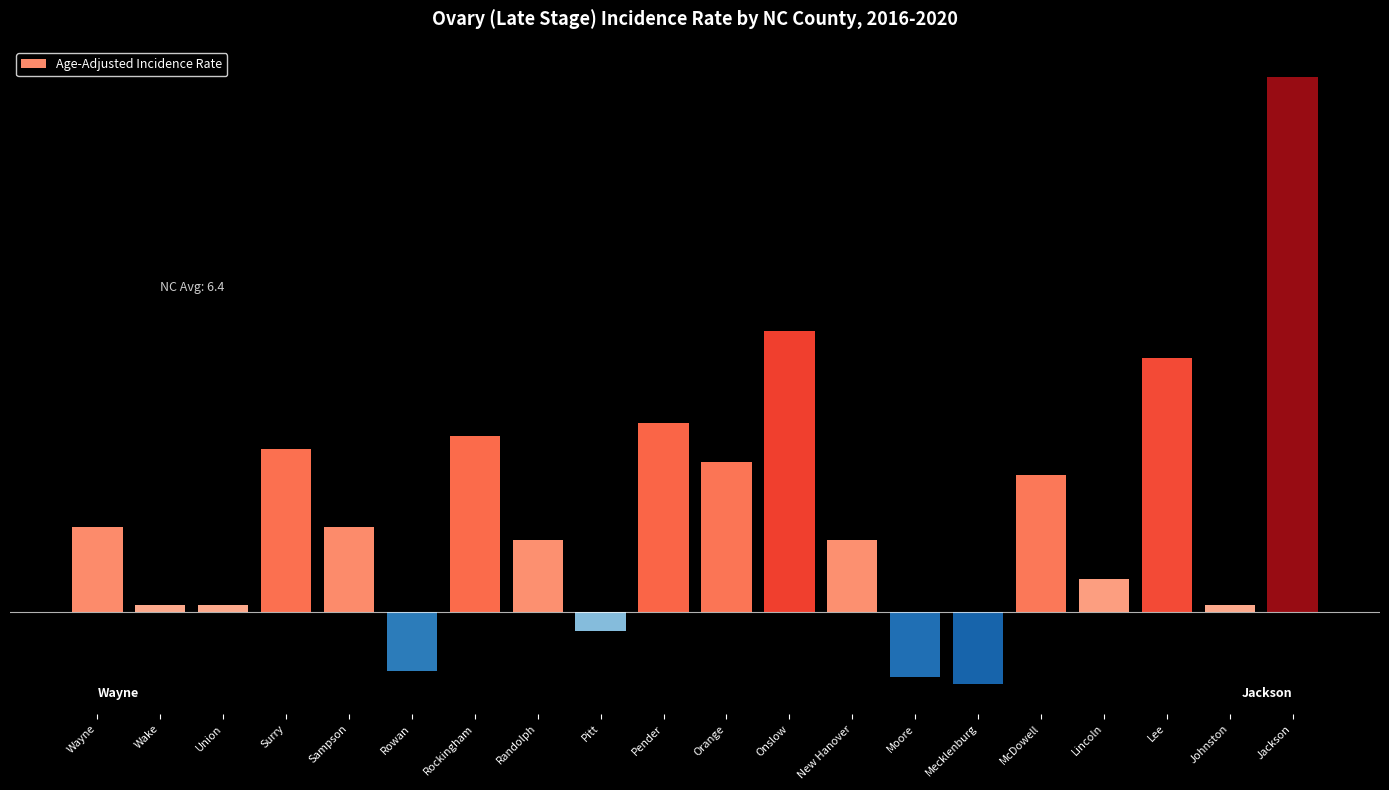

Does the chart contain any negative values?

Yes